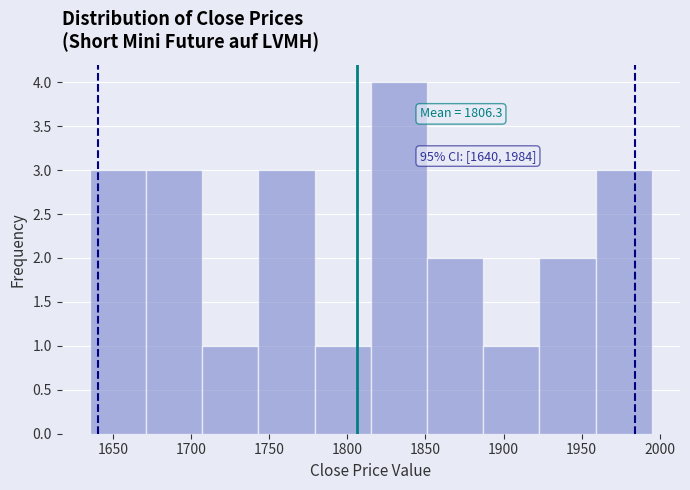

Over which range of the x-axis is the bar tallest?

1815 to 1851